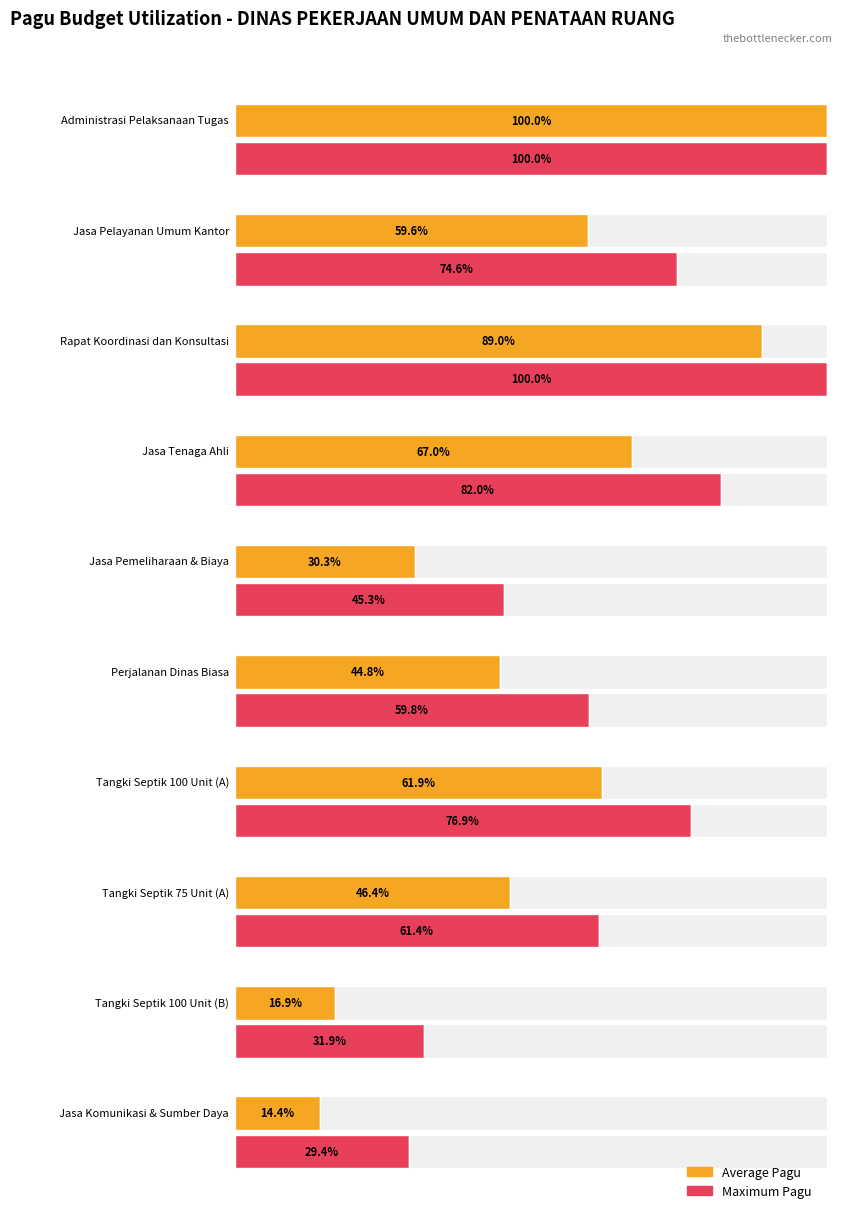

What is the ratio of the value at Penyelenggaraan Rapat Koordinasi to the value at Penyediaan Administrasi Pelaksanaan?

0.9